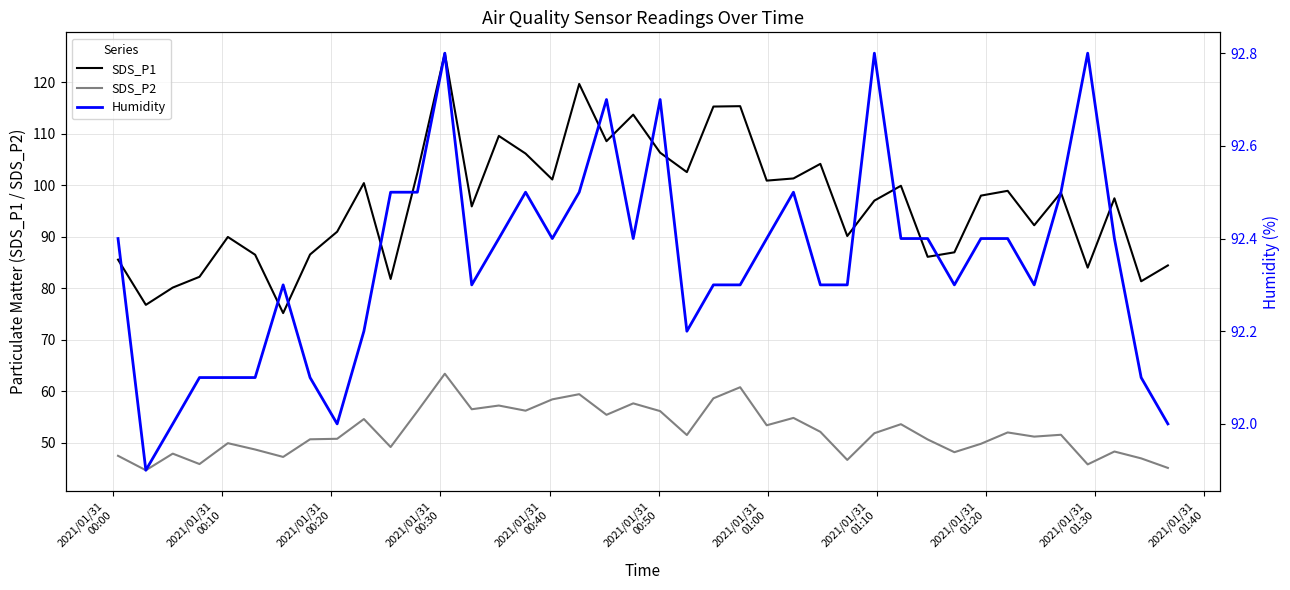

Does the chart display data point markers on the line(s)?

No